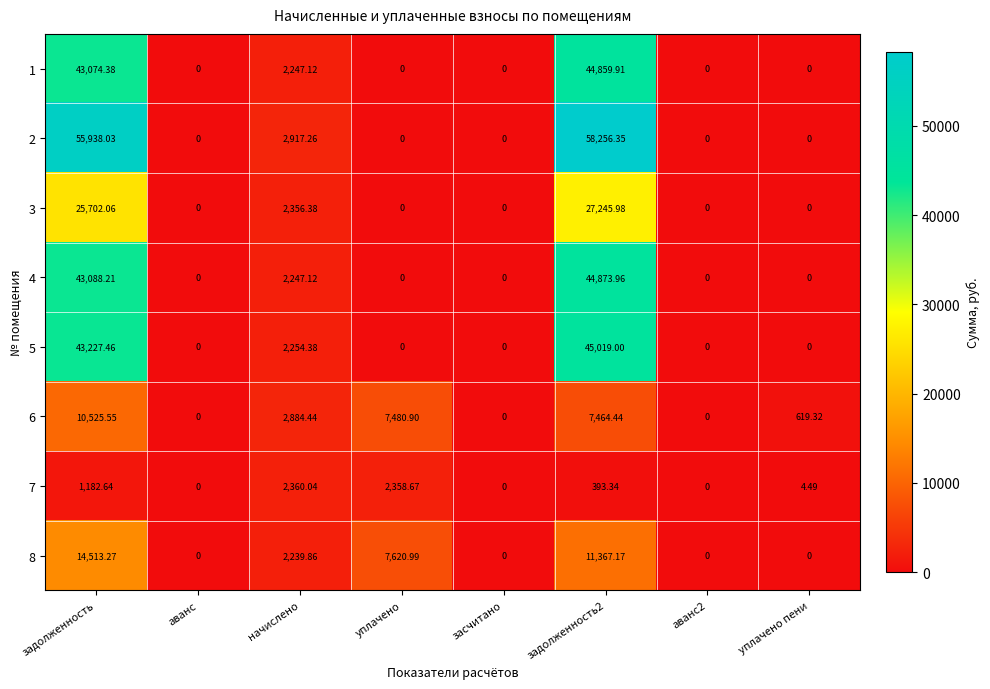

Is the value of 8 at уплачено greater than the value of 4 at аванс?

Yes